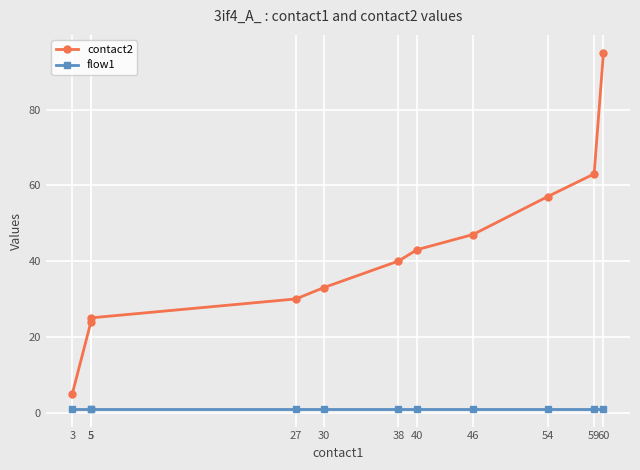

What is the total value across all series at 27?

31